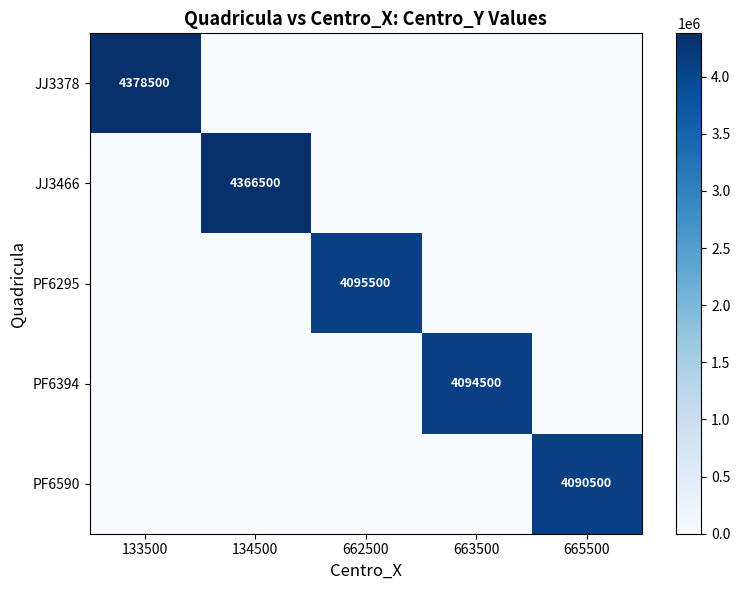

The value of PF6590 at 665500 is 4090500. True or false?

True